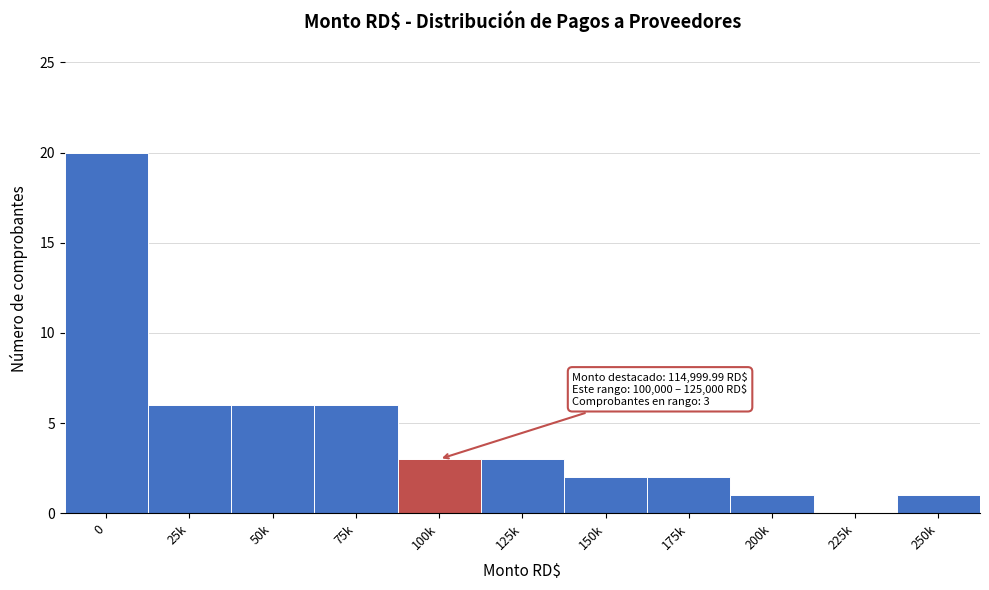

Reading right to left, extract all data points from this chart.

250k=1	225k=0	200k=1	175k=2	150k=2	125k=3	100k=3	75k=6	50k=6	25k=6	0=20